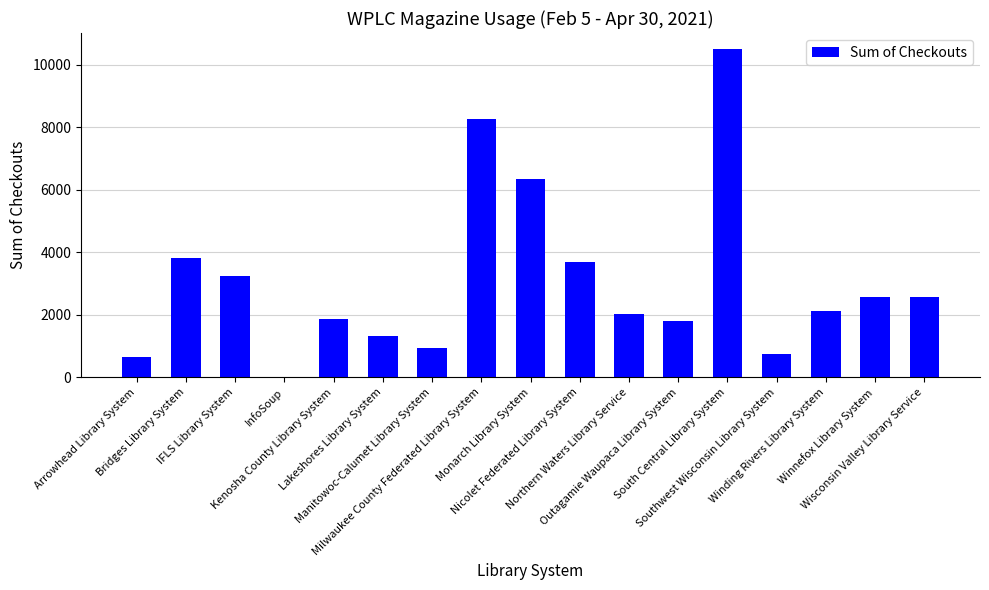

What is the change in value from Nicolet Federated Library System to Outagamie Waupaca Library System?

-1915